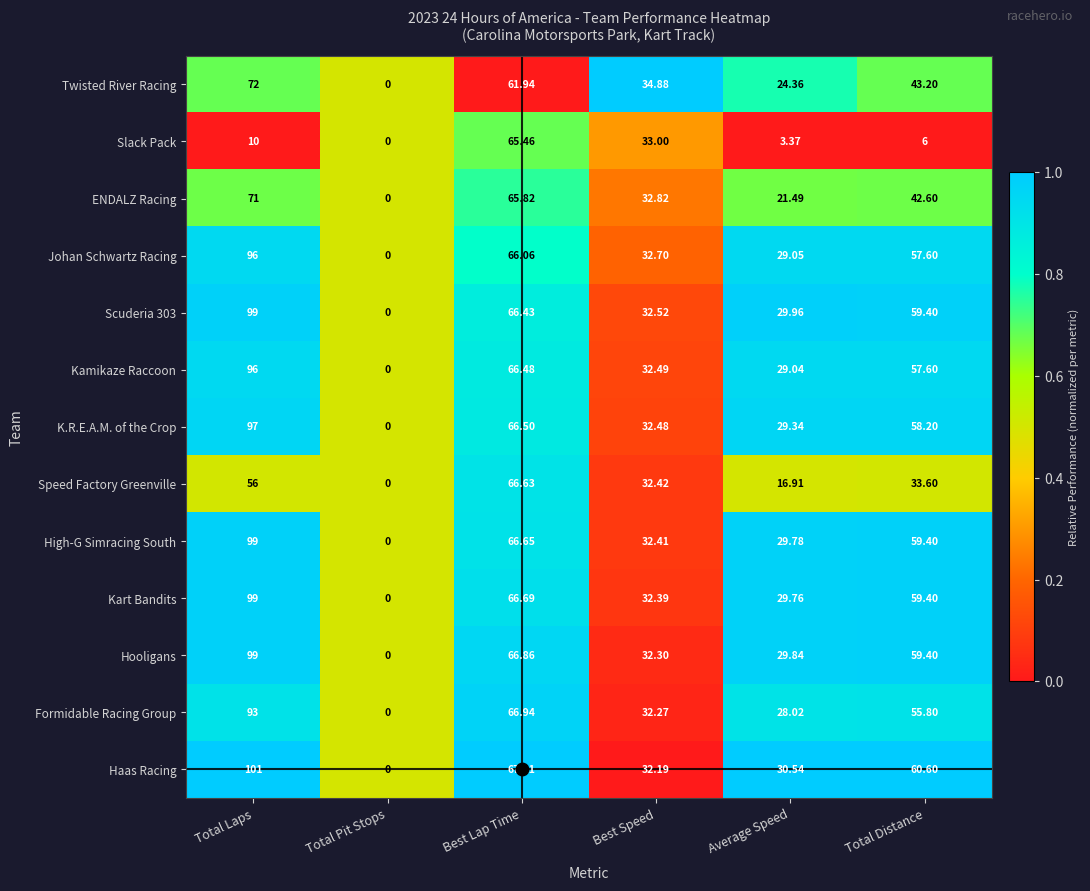

At which label does Twisted River Racing first exceed 43?

Total Laps